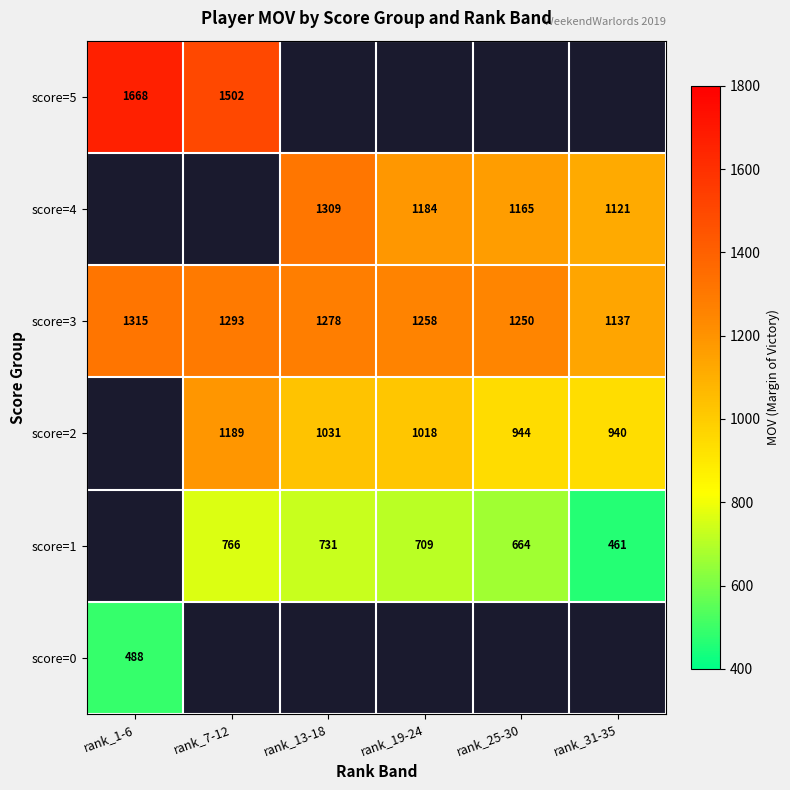

What is the sum of the score=3 values at rank_13-18 and rank_31-35?

2415